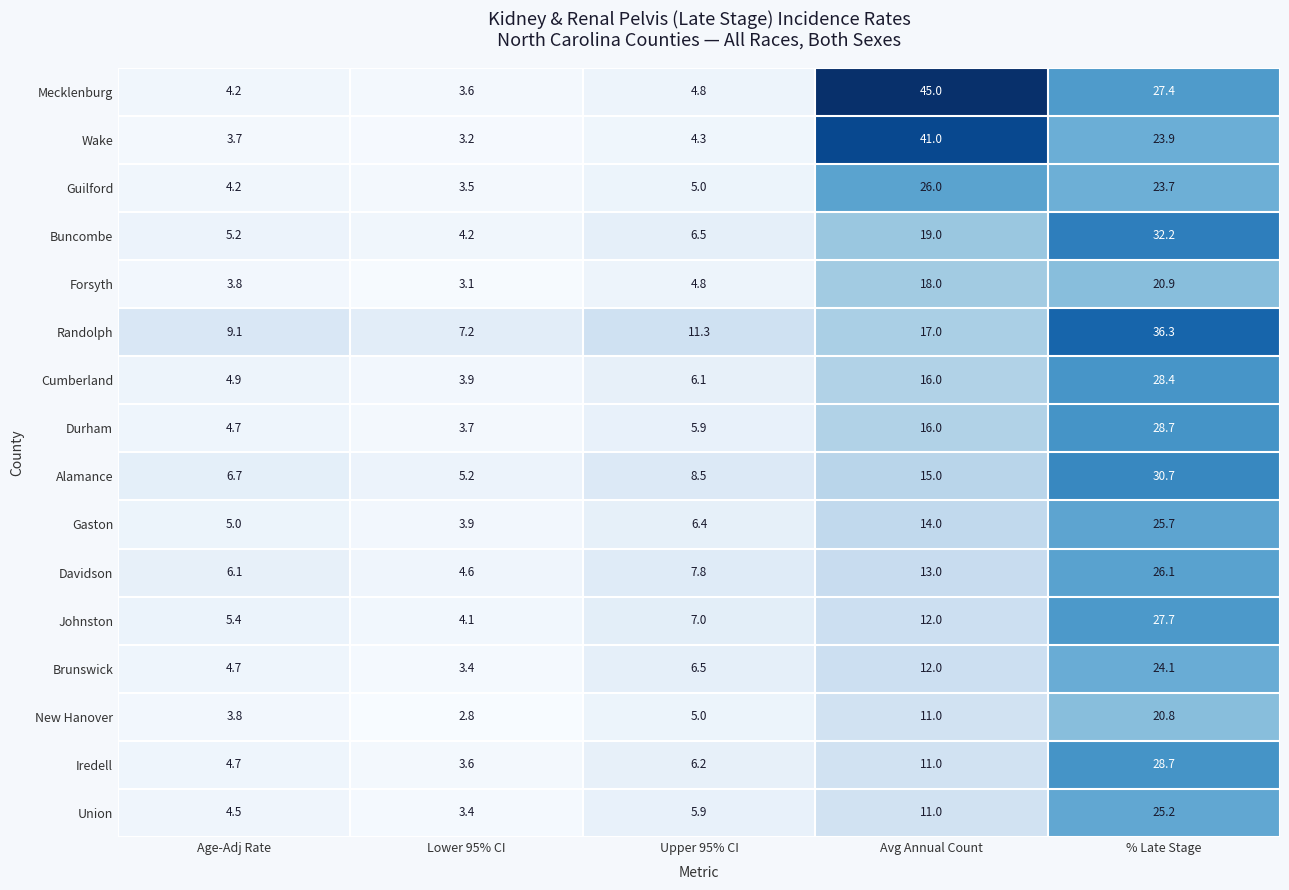

What is the difference between the Alamance values at Avg Annual Count and % Late Stage?

15.7